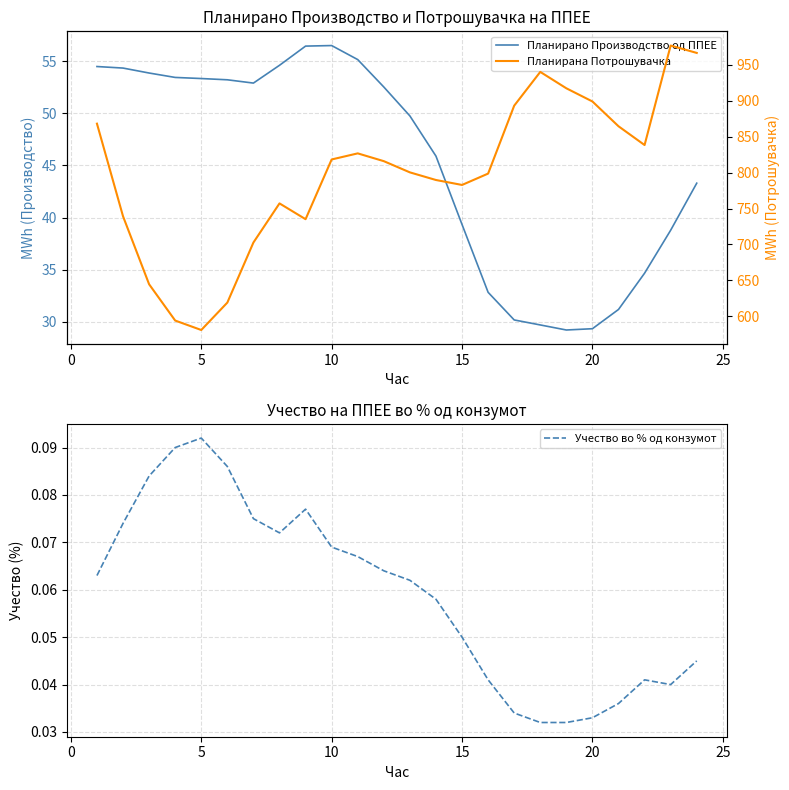

Which category has the highest value in the Учество во % од конзумот series?

5